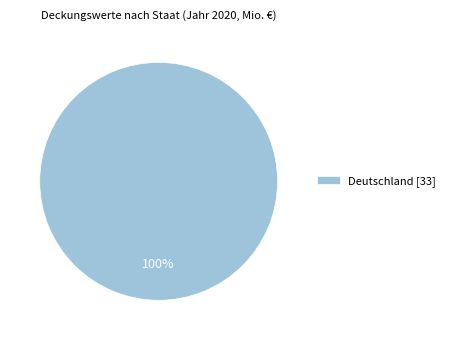

Is there a majority slice in this chart?

Yes